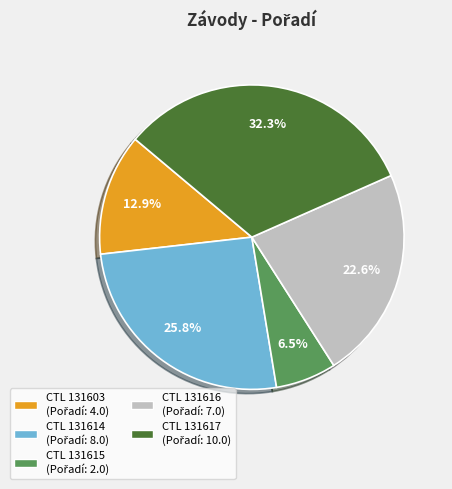

Is there a majority slice in this chart?

No